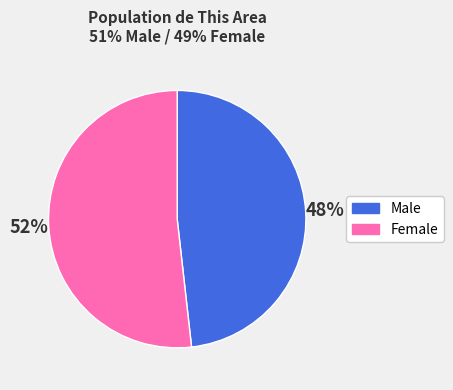

Is the sum of Male and Female greater than half?

Yes